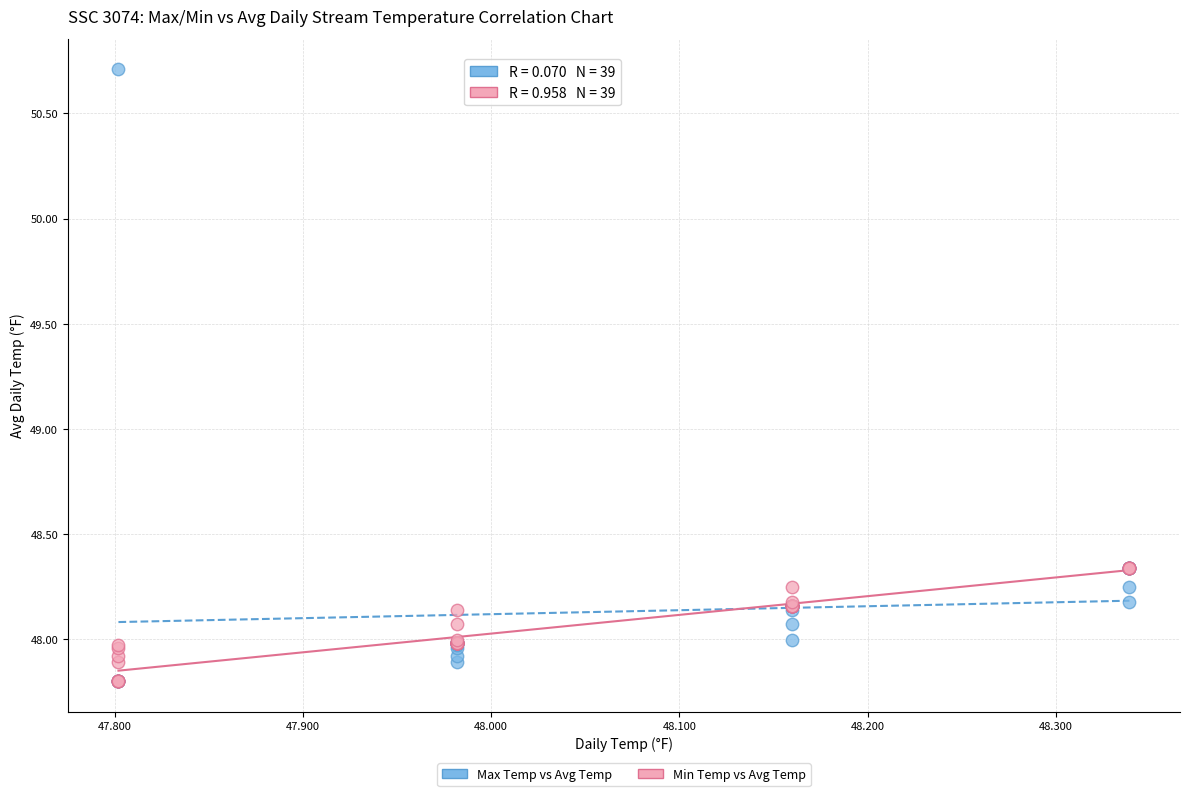

Which series contains the highest Y value?

Max Temp vs Avg Temp